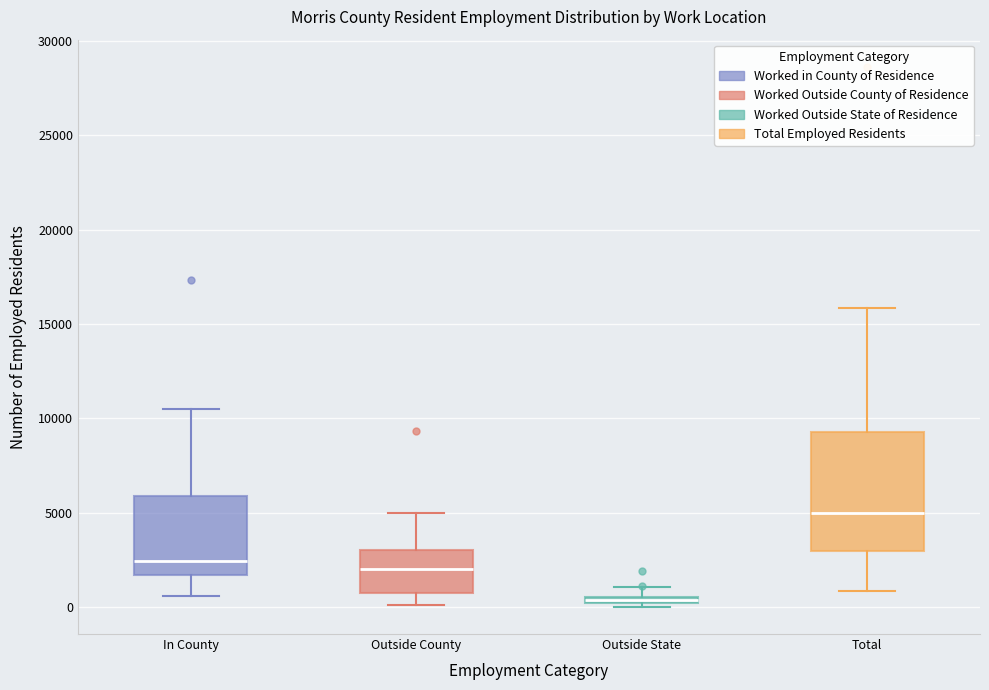

Where is the lower edge of the box for Outside County on the y-axis? The values are not printed on the chart, so give them approximately, as read against the axis.

1000